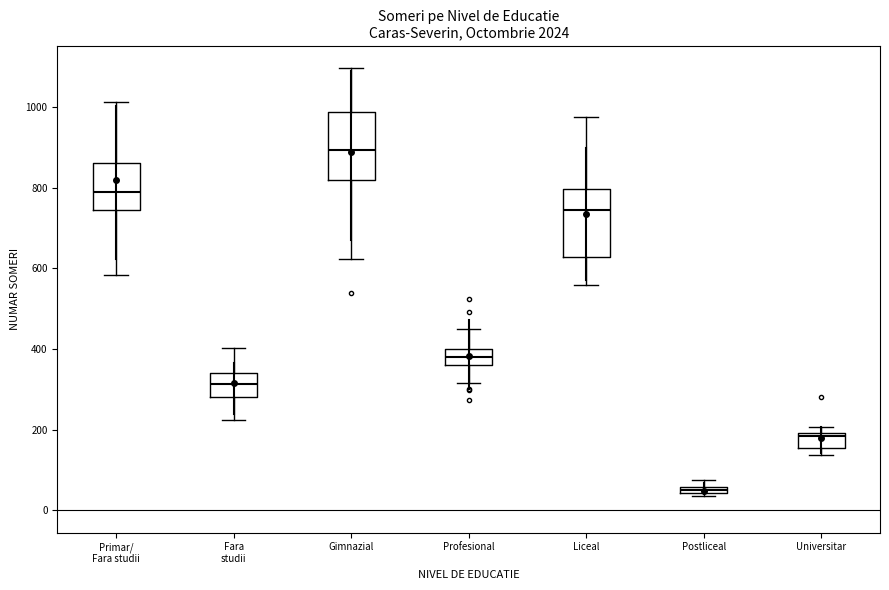

Which box has the highest median line?

Gimnazial